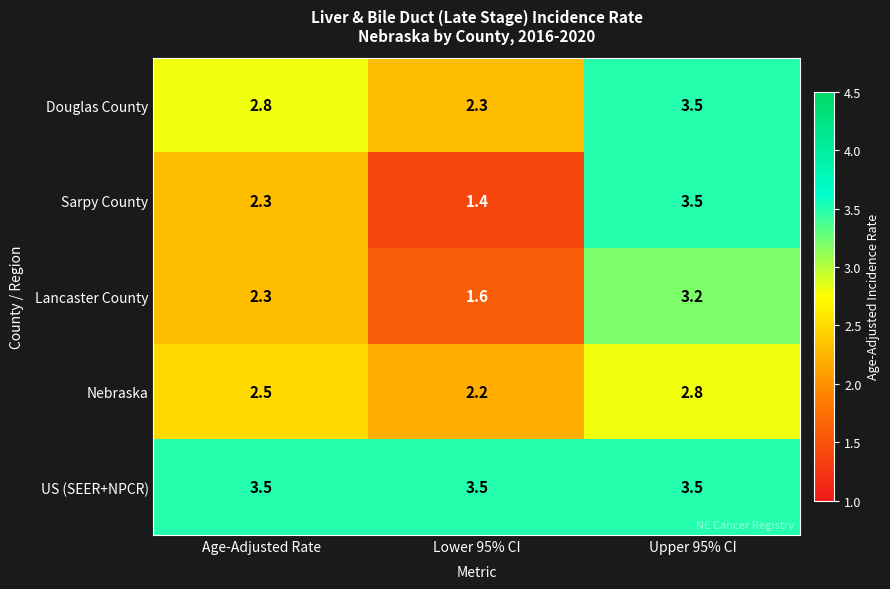

How many categories are shown in the chart?

3